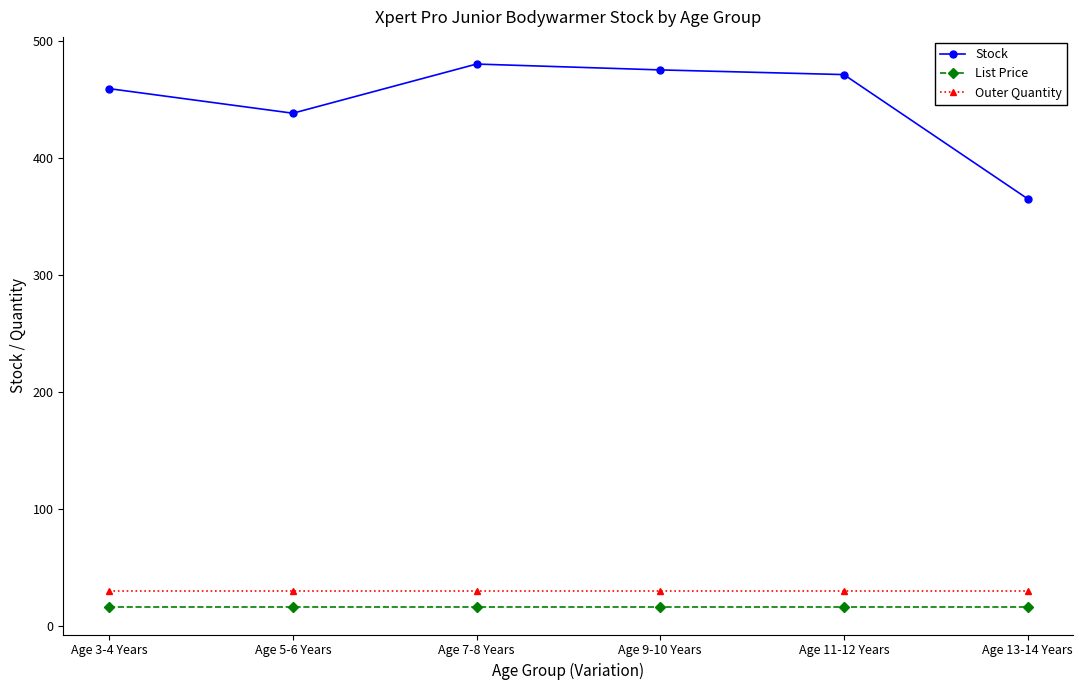

Which series has the largest range (max minus min)?

Stock